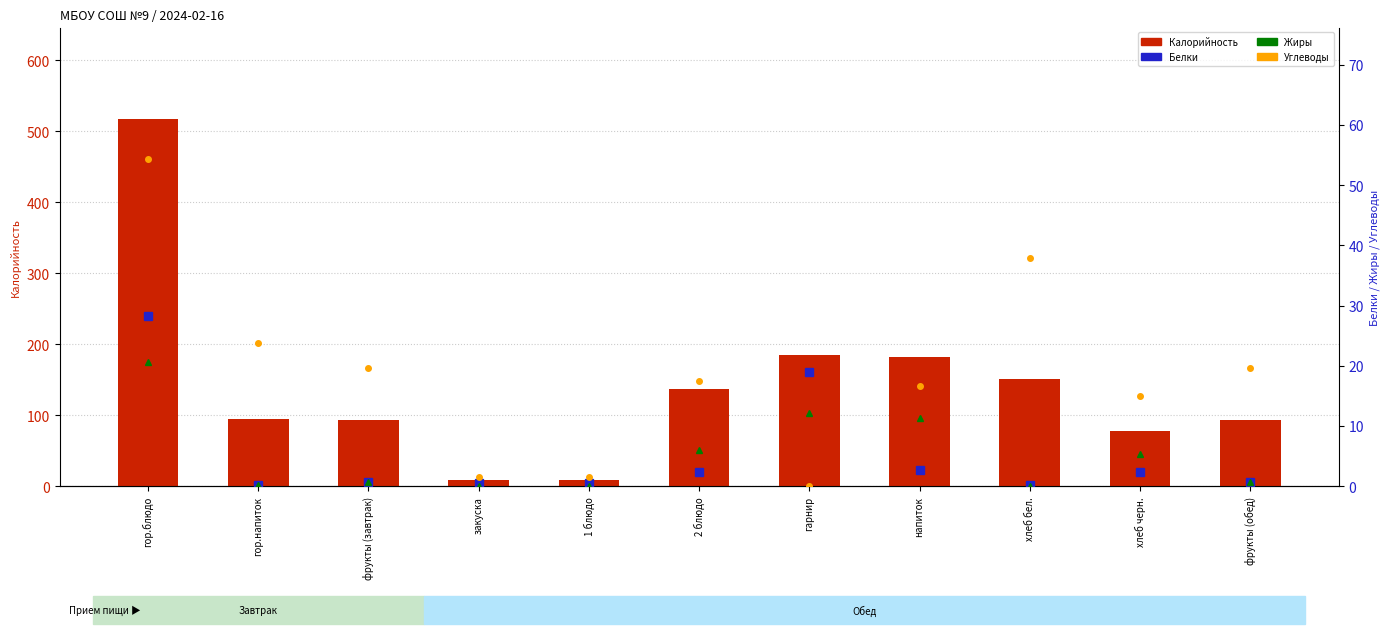

Which category has the lowest value across all series?

гарнир